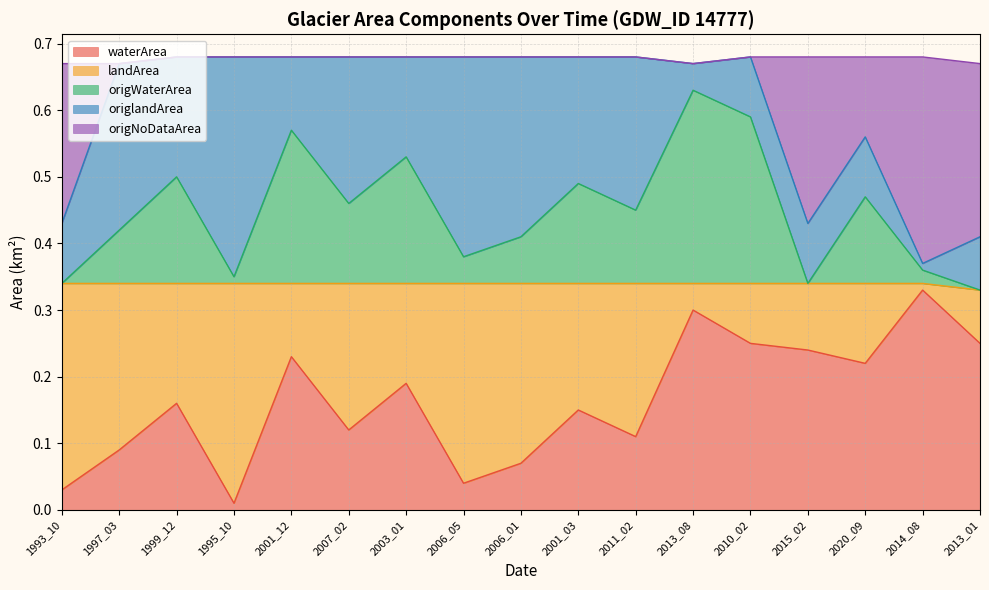

At which label does waterArea reach its minimum?

1995_10